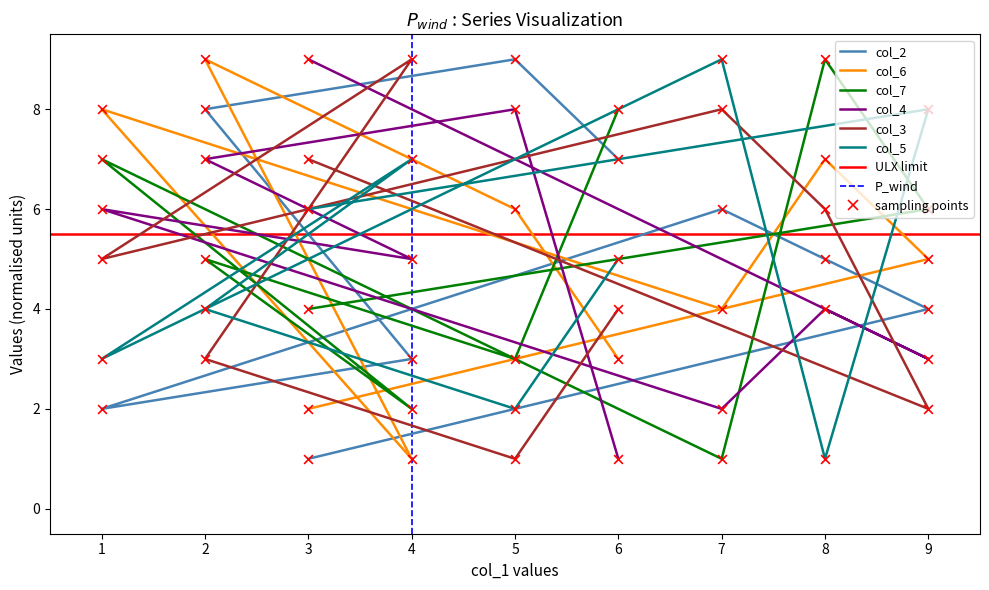

Which series has the widest spread of Y values?

col_2